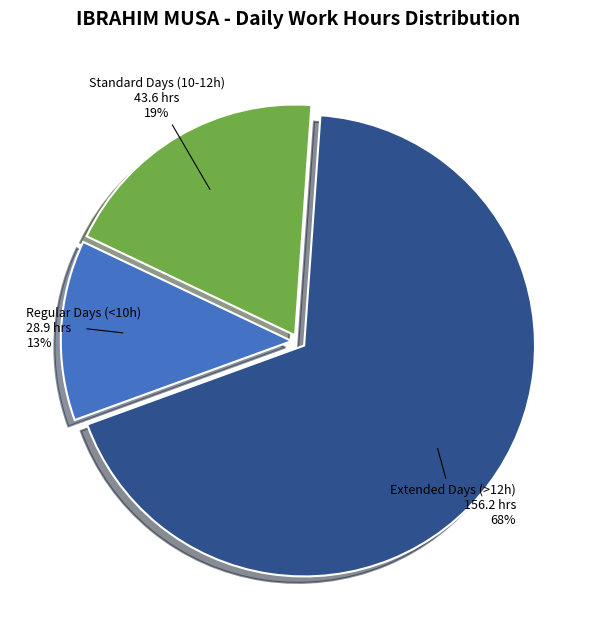

To the nearest percent, what percentage of the pie is Extended Days (>12h)?

68%